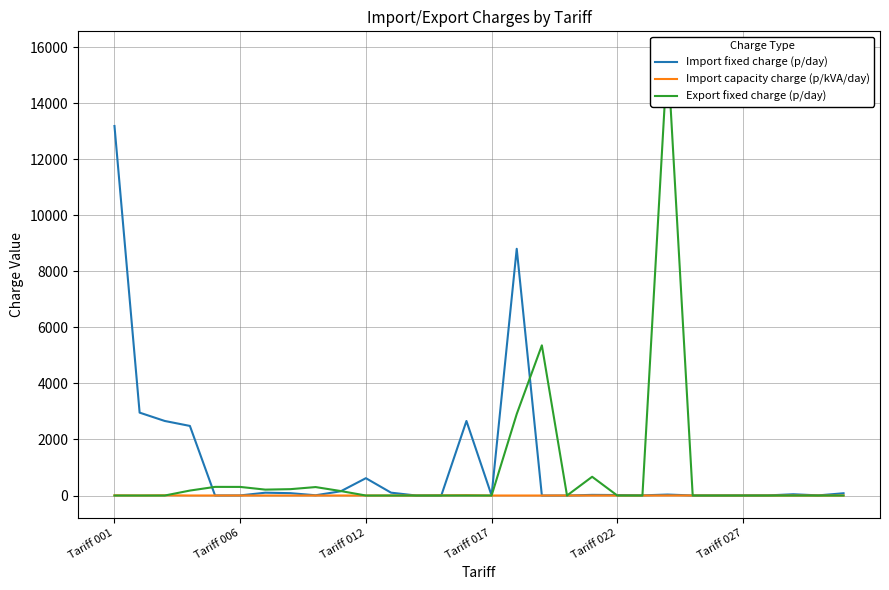

At how many categories does at least one series exceed 13821?

1